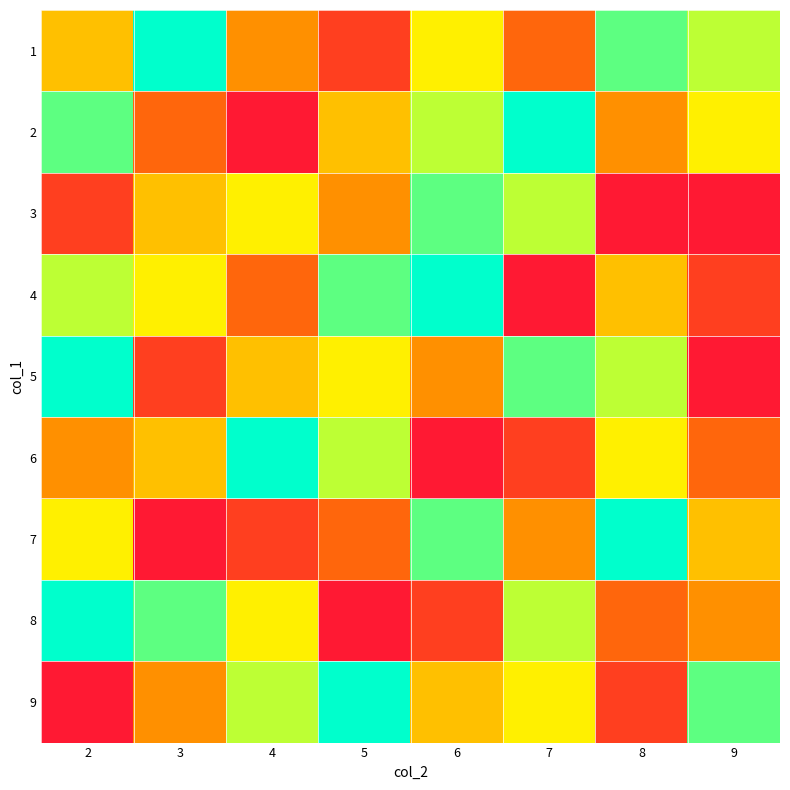

At 4, list the series in order from smallest to largest.

2, 7, 4, 1, 5, 3, 8, 9, 6